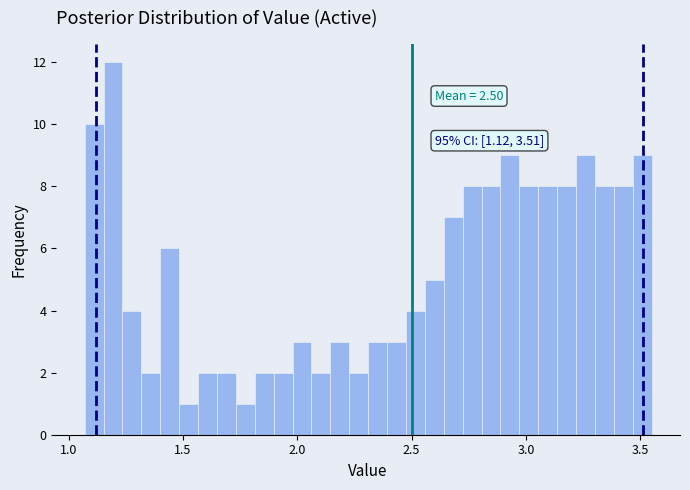

Read against the x-axis, roughly where is the centre of the tallest bar?

1.20